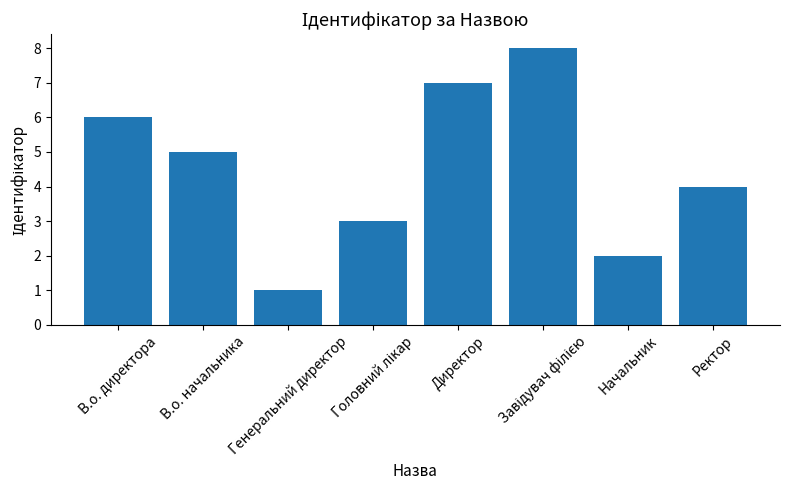

What position from the left is В.о. директора?

1